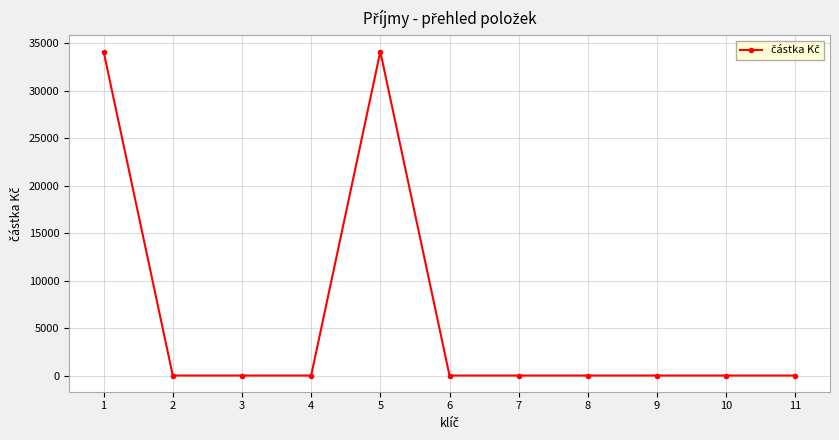

True or false: the data has more than 0 interior local peaks.

True